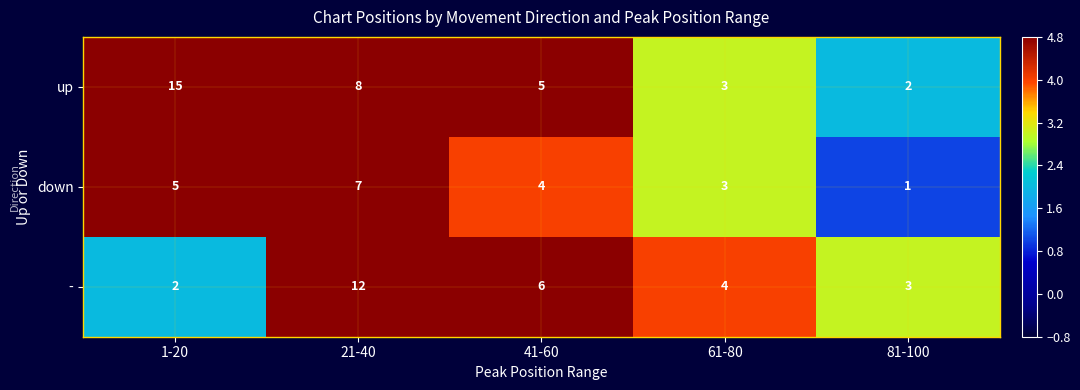

Which series has the largest range (max minus min)?

up